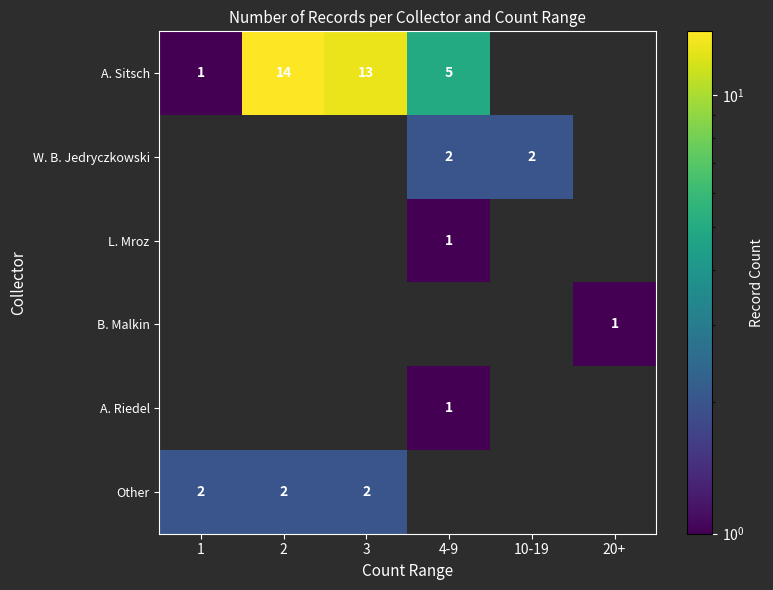

What is the maximum value shown in the chart?

14.0